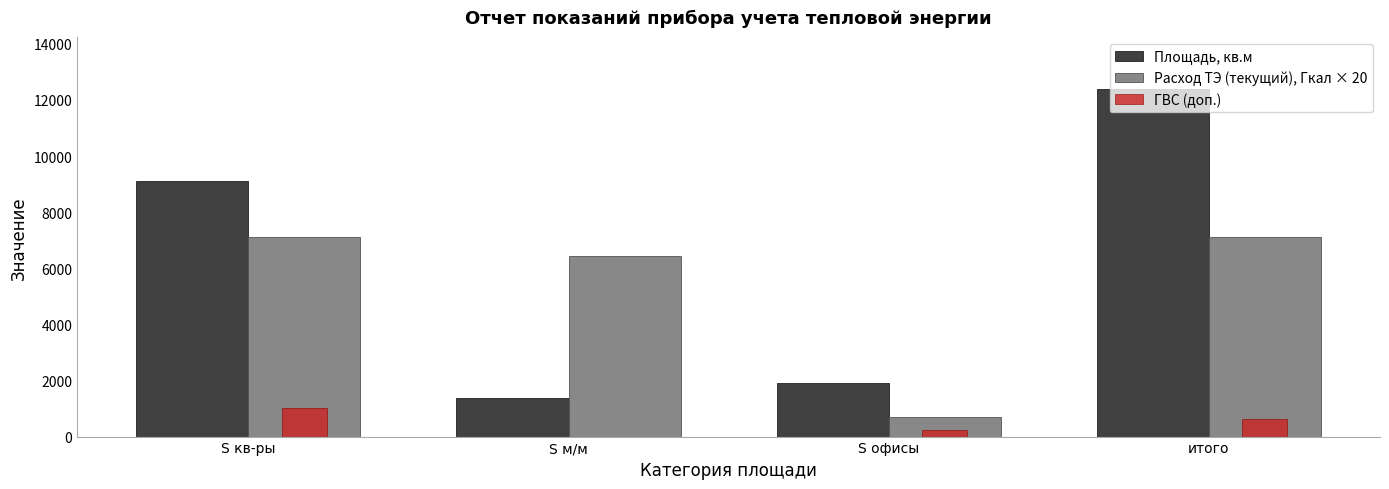

Which category has the highest value in the ГВС (доп.) series?

S кв-ры